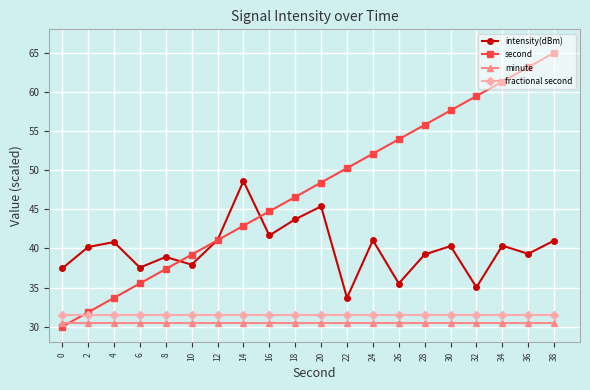

What is the sum of the minute values at 26 and 20?

61.0